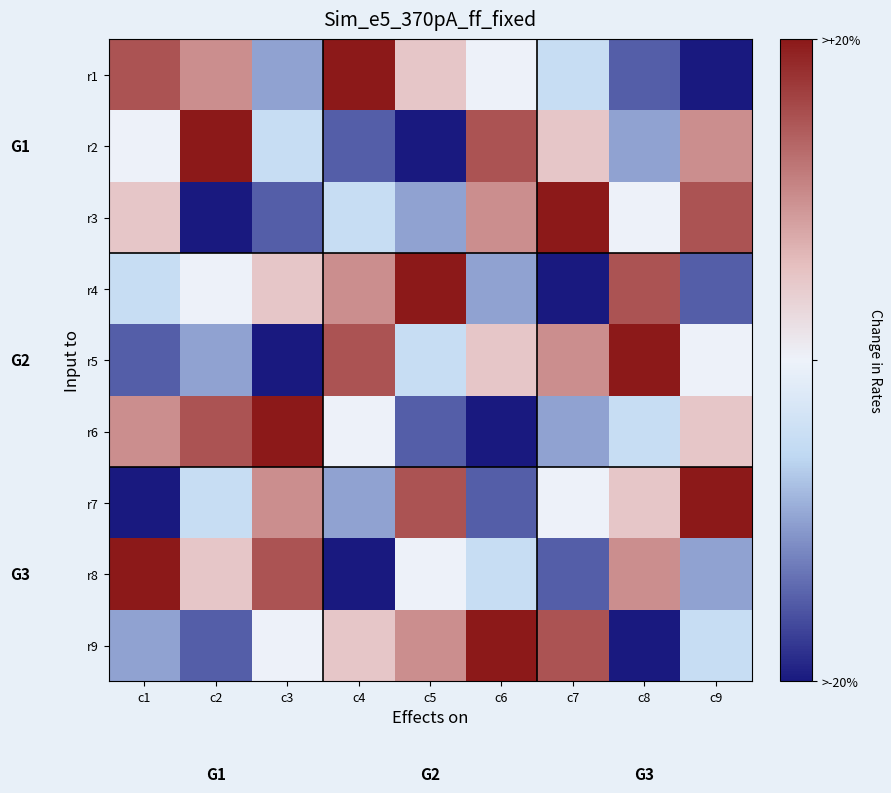

What is the difference between the highest and lowest values at c7?

8